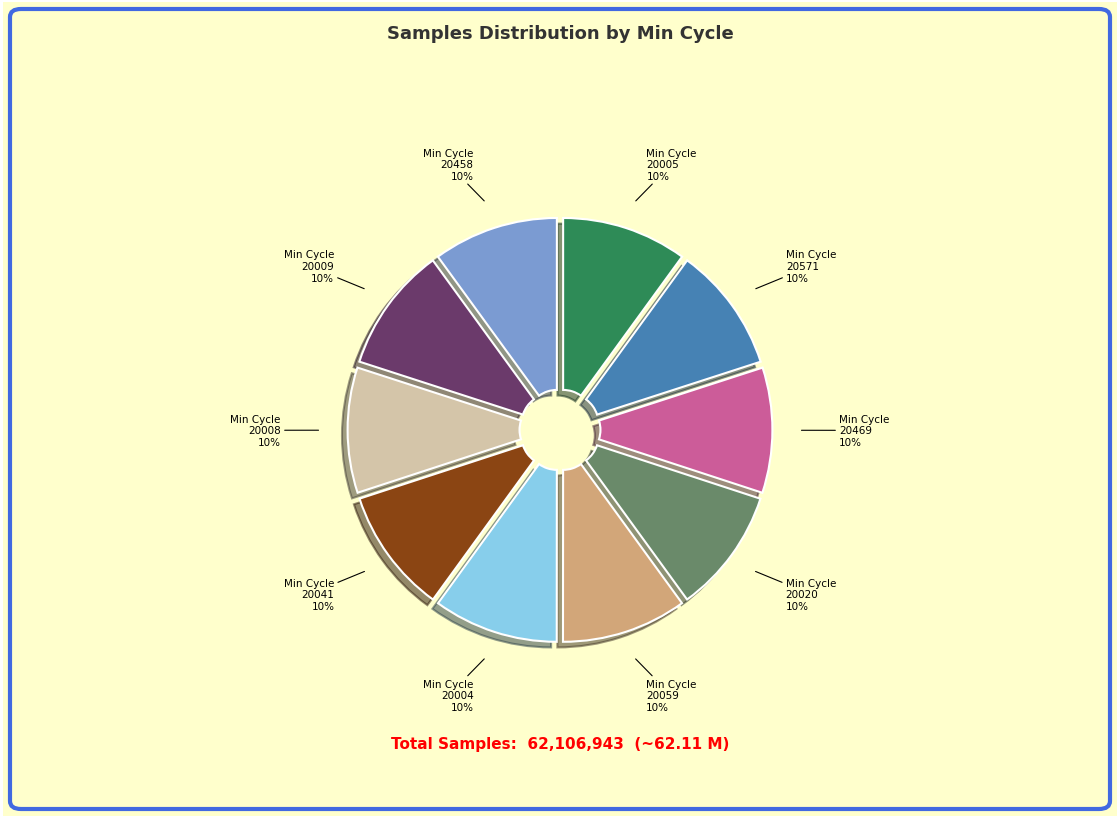

Is there a majority slice in this chart?

No